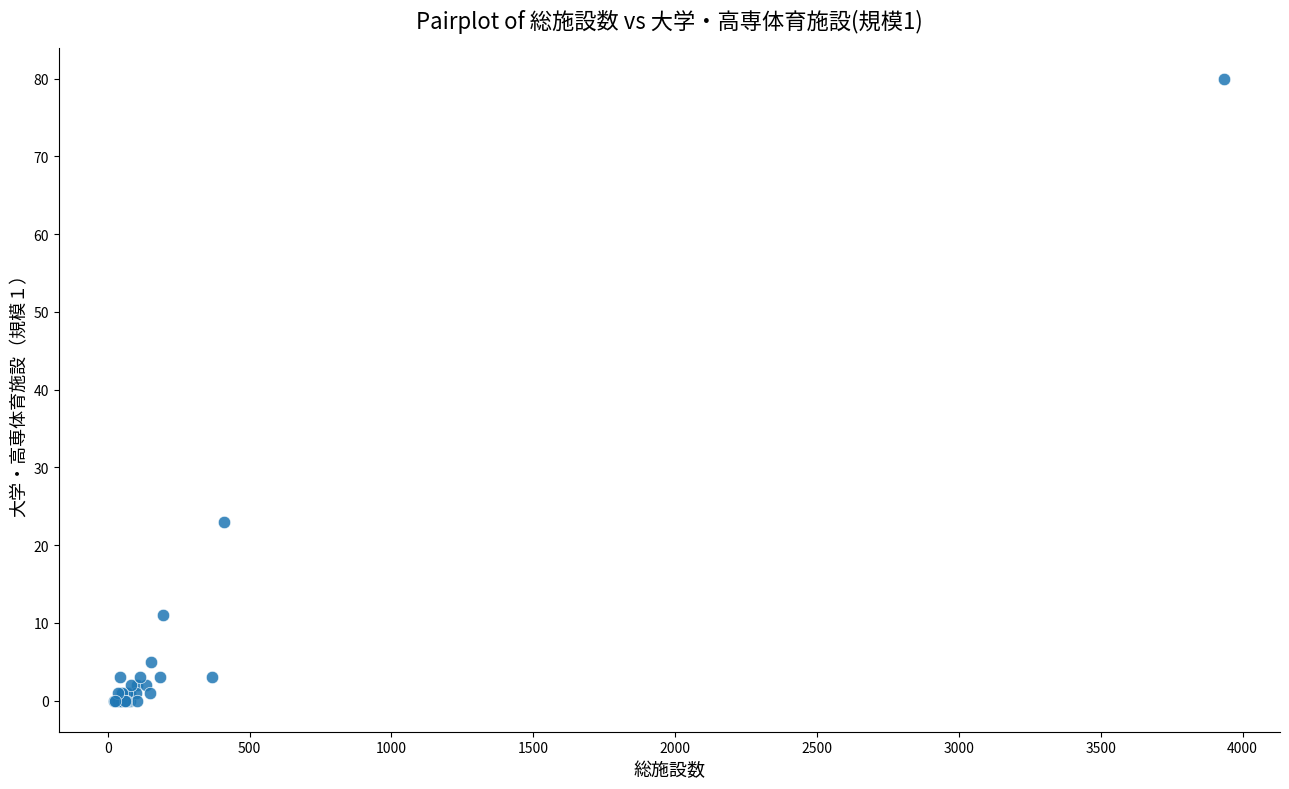

What Y value in the scatter plot is closest to 40?

23